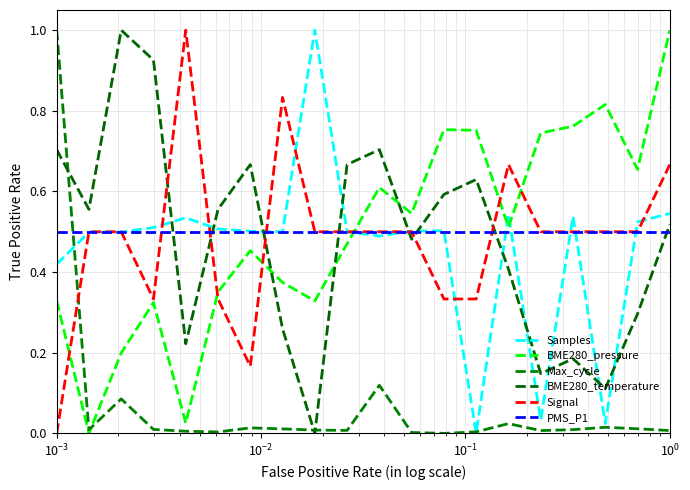

Does the chart display data point markers on the line(s)?

No